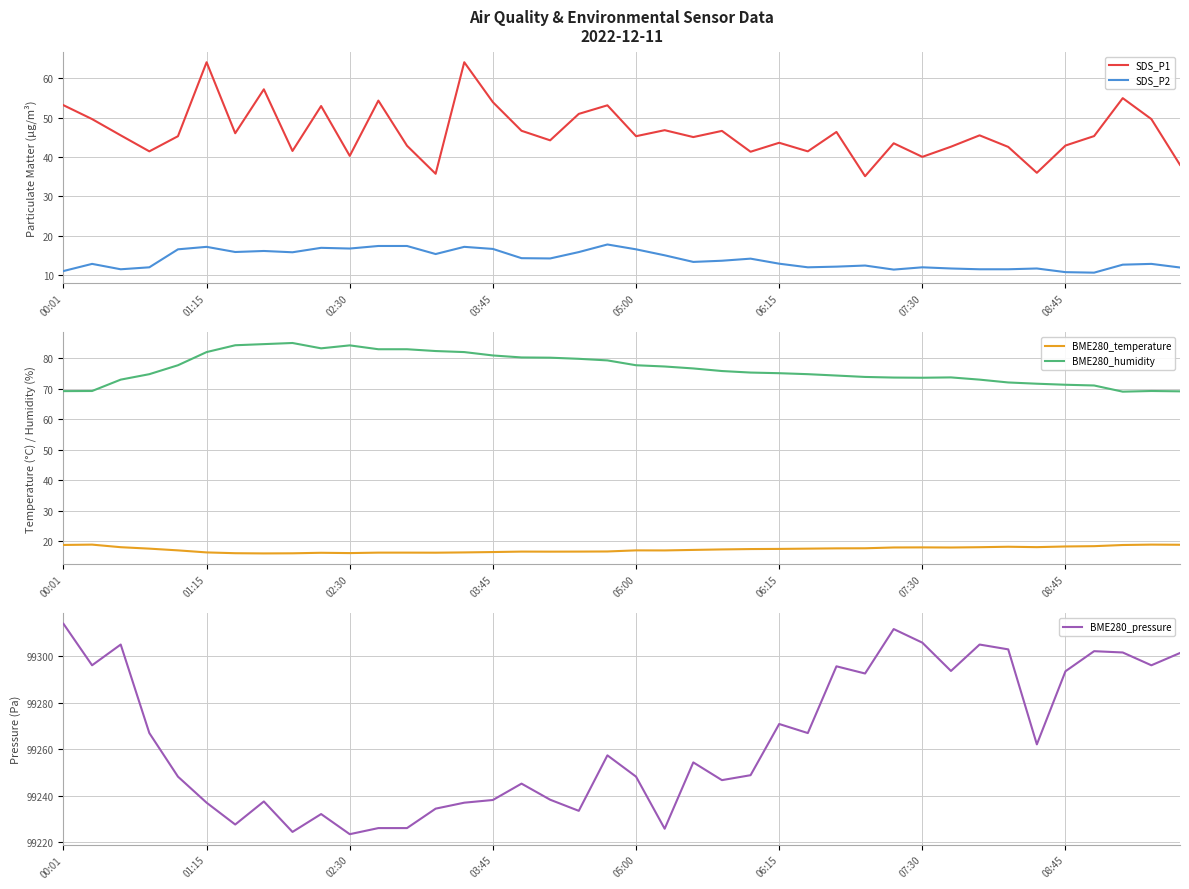

True or false: SDS_P1 and SDS_P2 intersect in this chart.

False